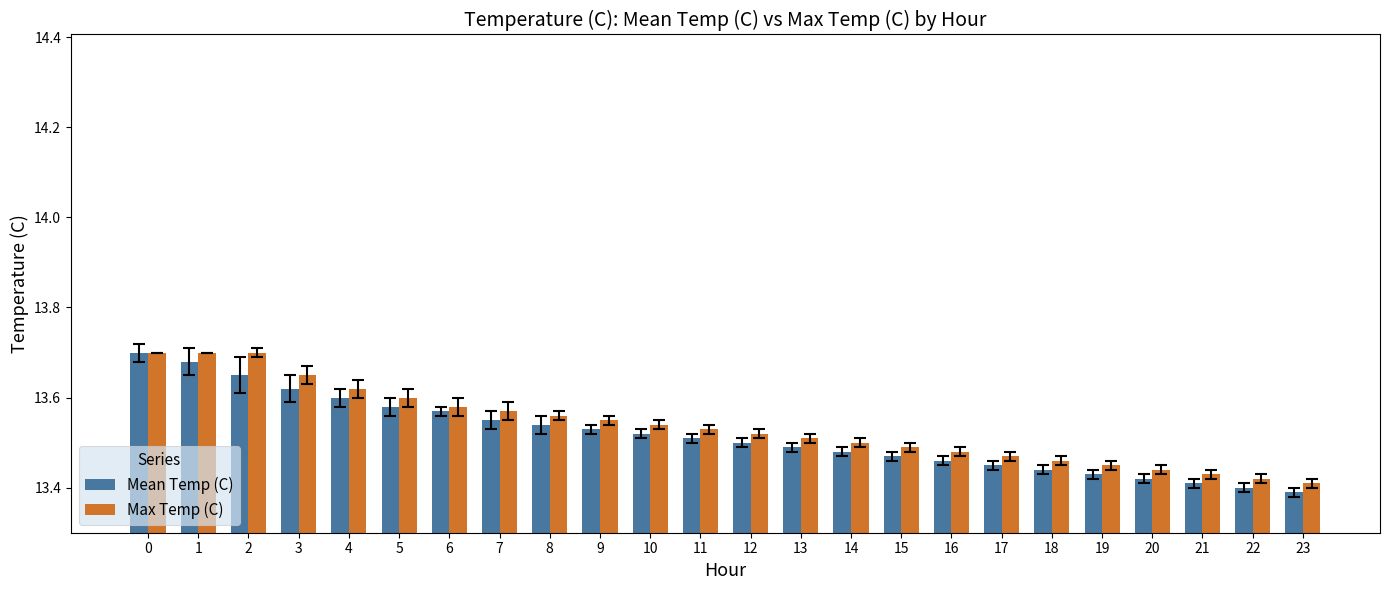

Which series has the widest spread of values?

Mean Temp (C)